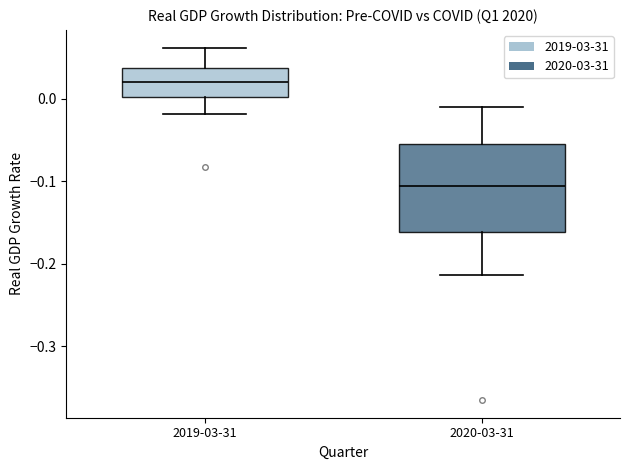

Comparing the boxes themselves (not the whiskers), which one is the tallest?

2020-03-31